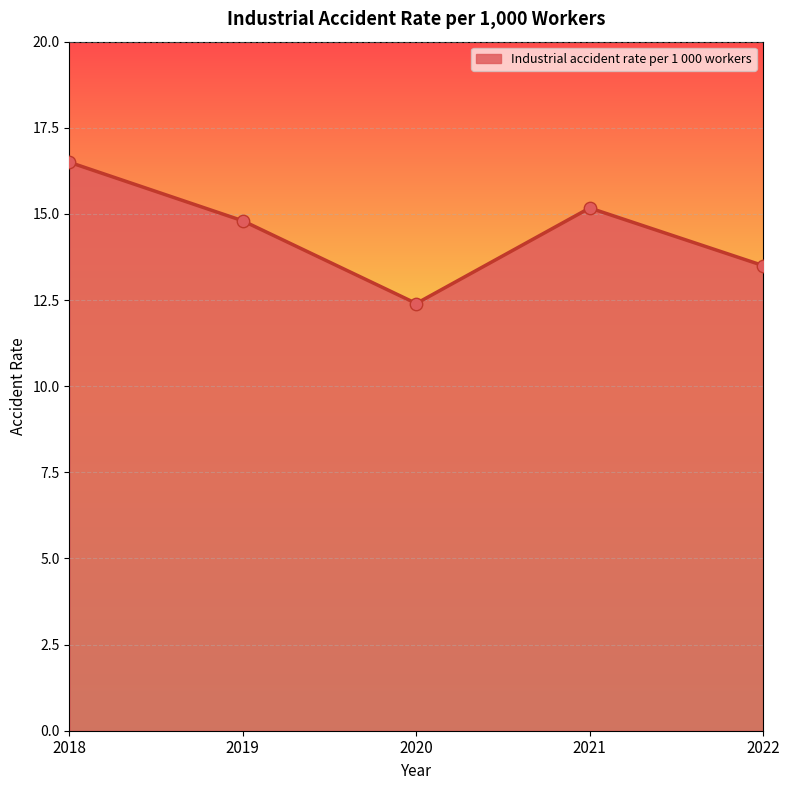

What is the change in value from 2020 to 2022?

+1.1